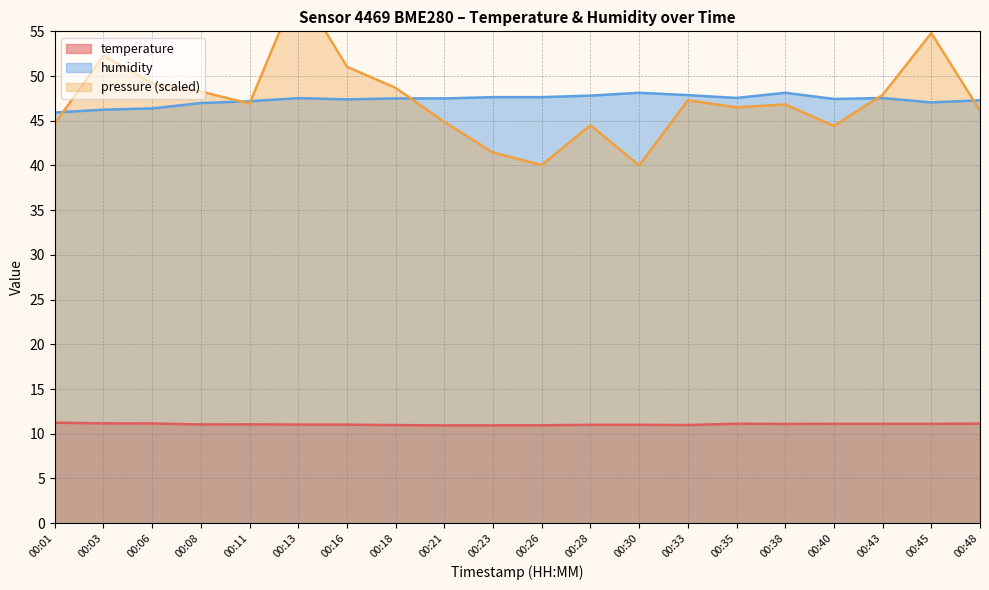

What is the spread (max minus min) of values at 00:33?

36.9